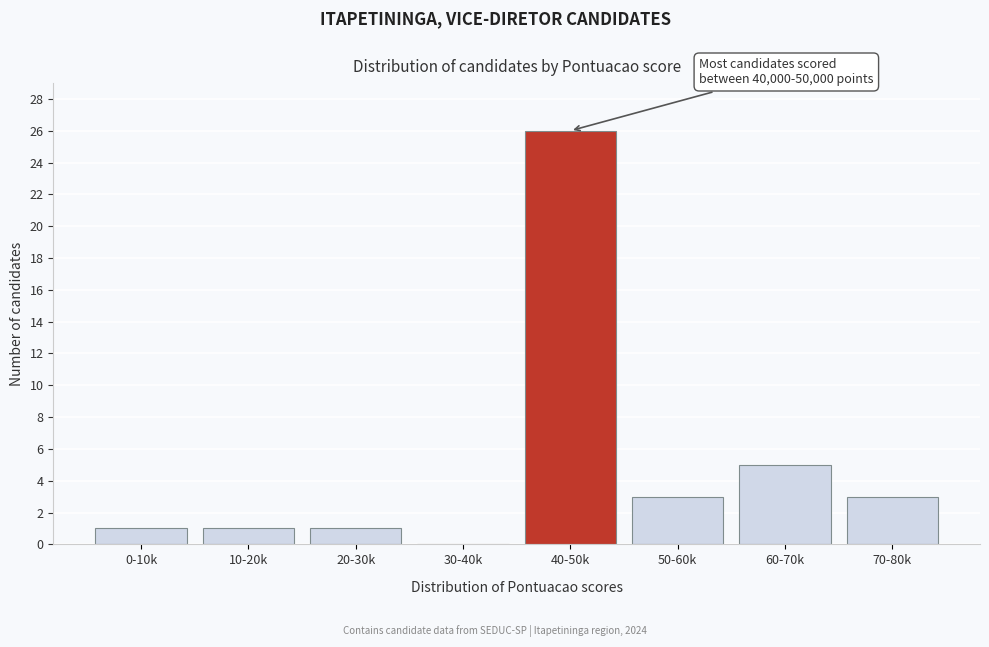

Reading right to left, transcribe all the data shown in this chart.

70-80k=3	60-70k=5	50-60k=3	40-50k=26	30-40k=0	20-30k=1	10-20k=1	0-10k=1